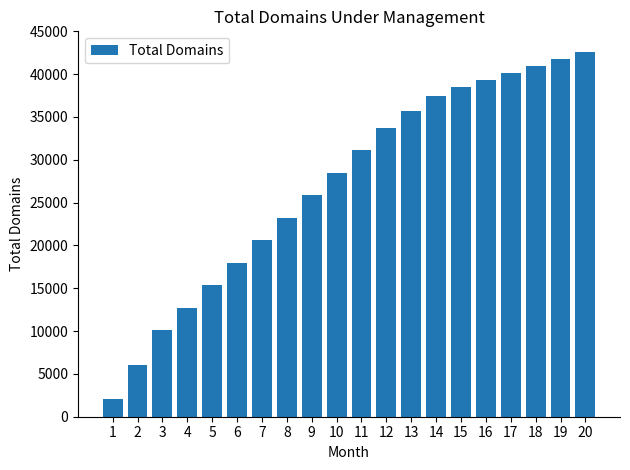

What is the ratio of the value at 19 to the value at 14?

1.1